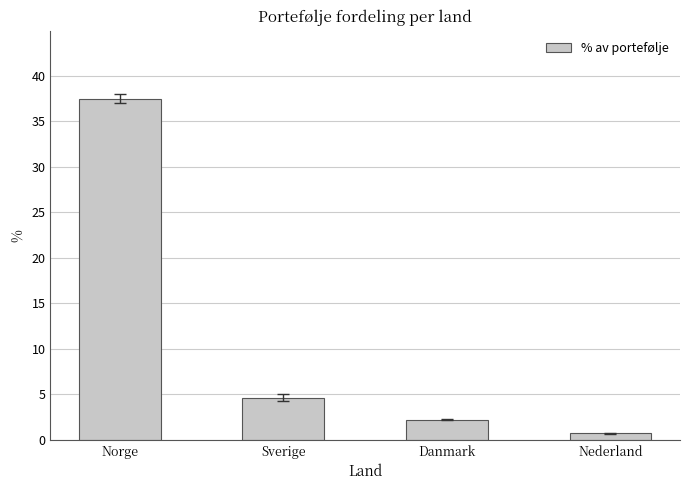

What is the sum of the values at Norge and Nederland?

38.2